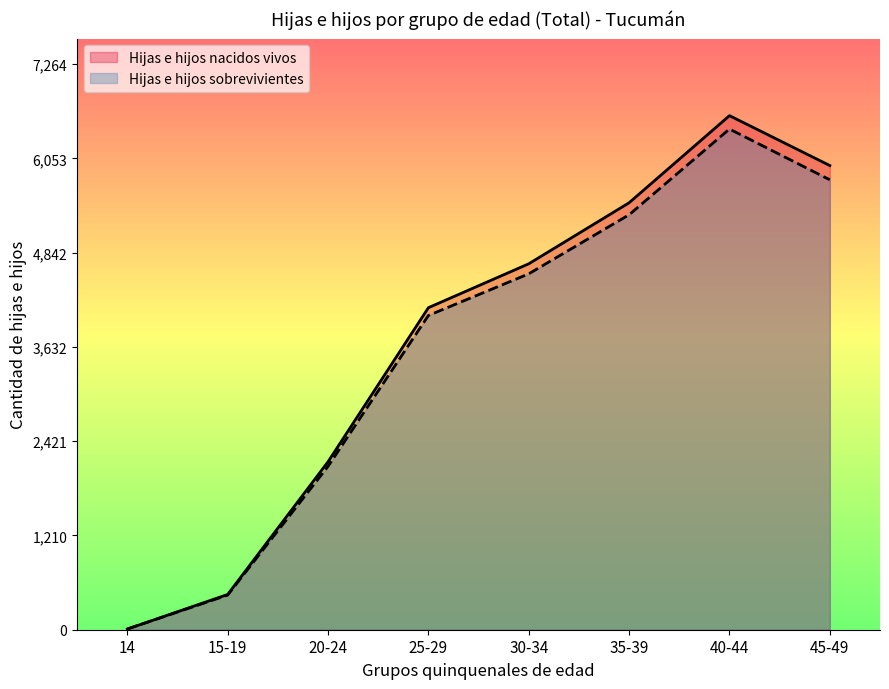

True or false: Hijas e hijos sobrevivientes and Hijas e hijos nacidos vivos cross at least once.

False